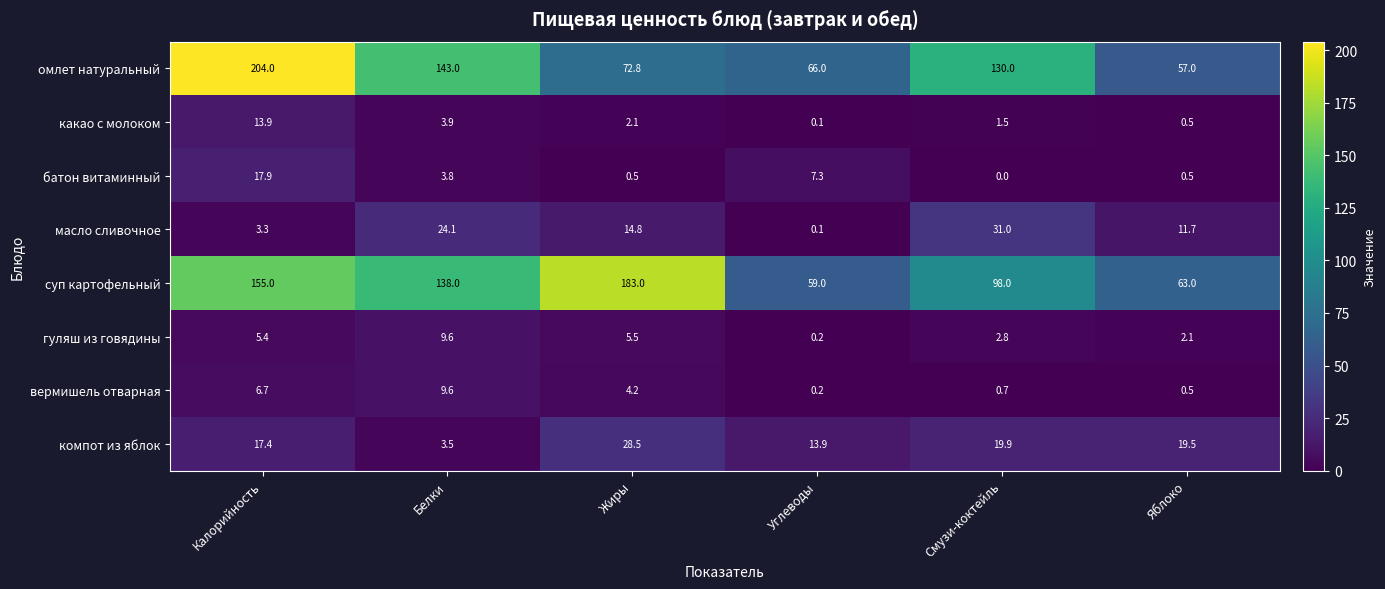

Where does the батон витаминный series first go above 3?

Калорийность